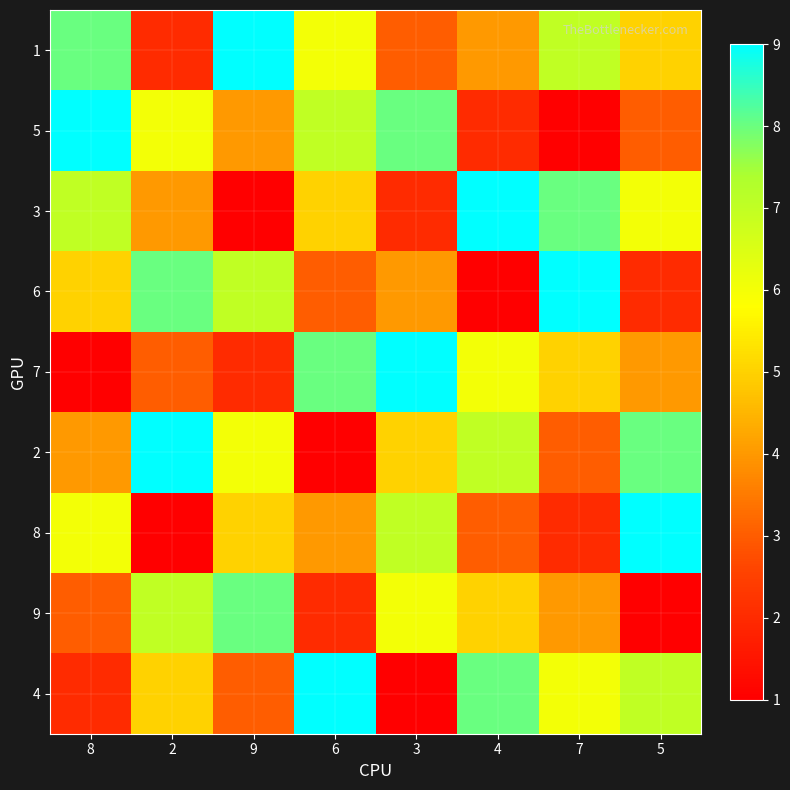

At which category is the sum across all series the highest?

8